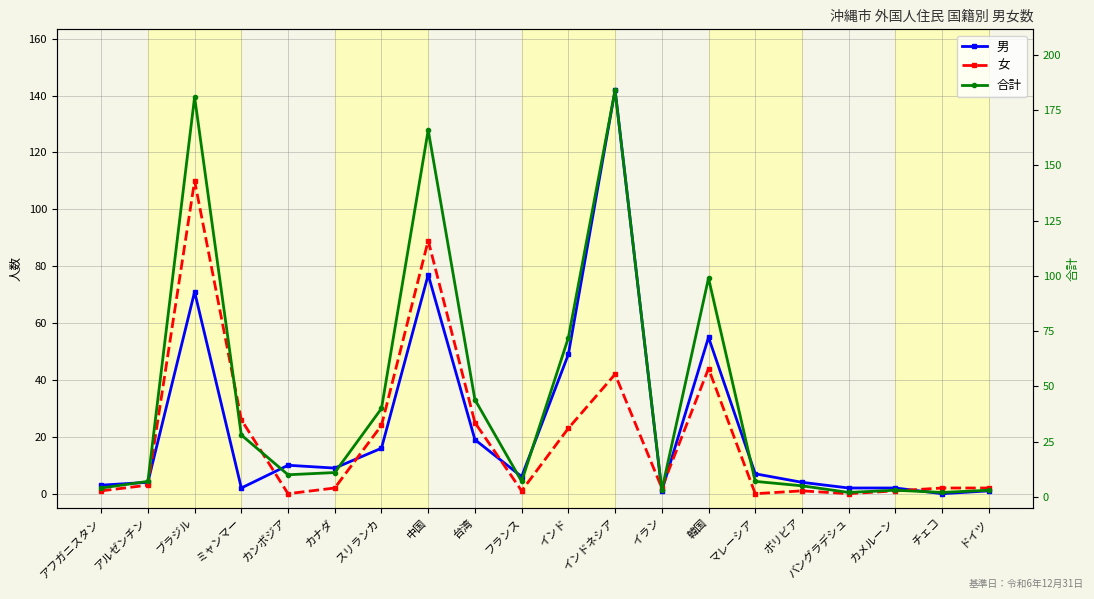

What is the value of the 男 point at the 10th from the left?

6